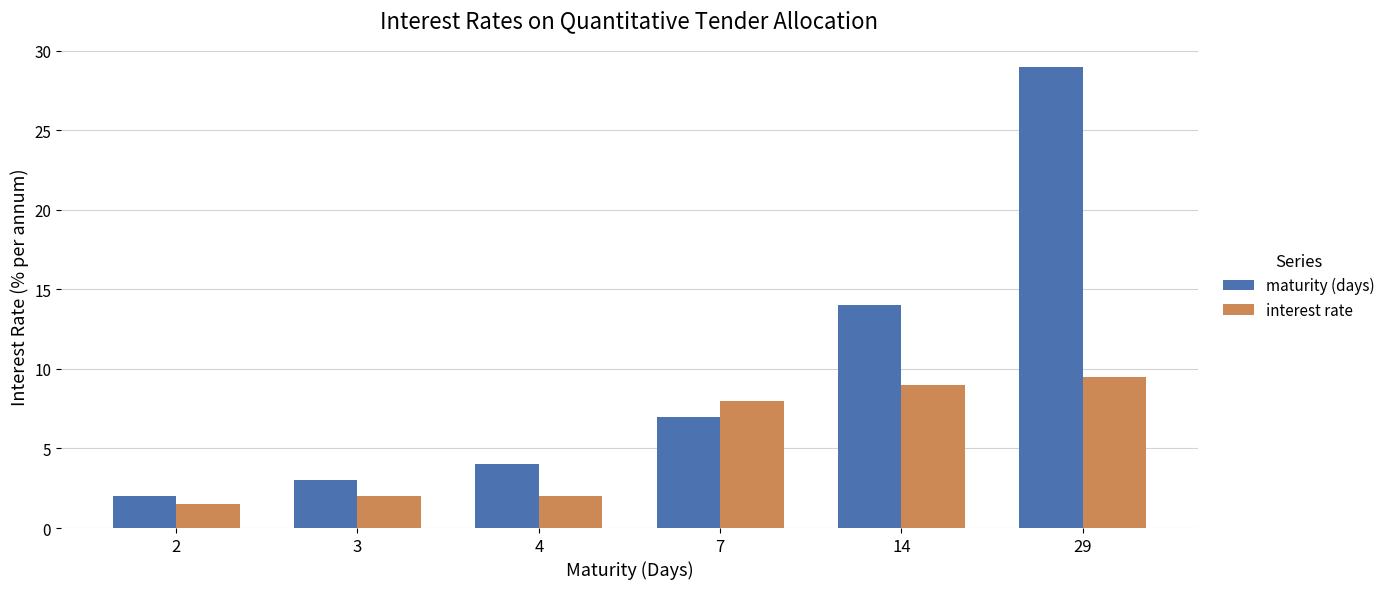

Which series has the widest spread of values?

maturity (days)